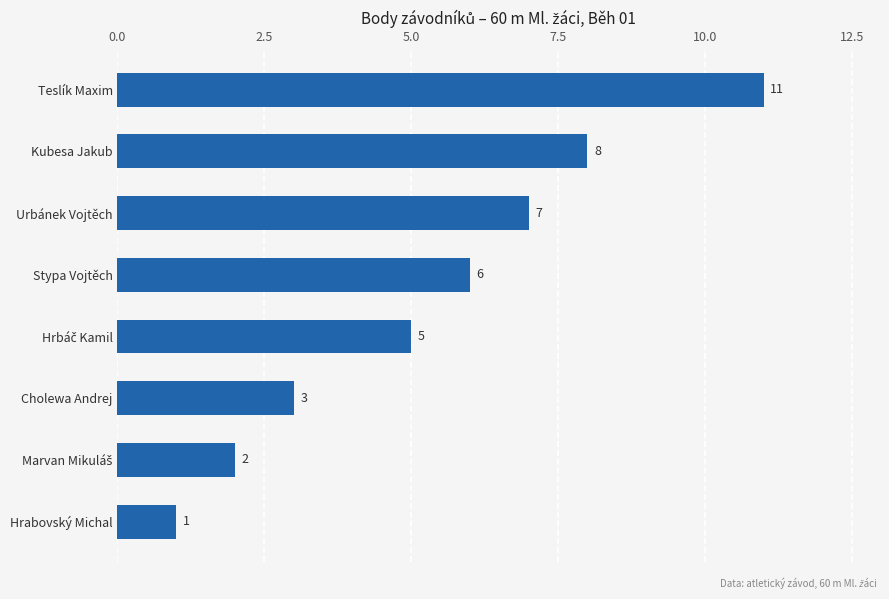

What is the change in value from Stypa Vojtěch to Urbánek Vojtěch?

+1